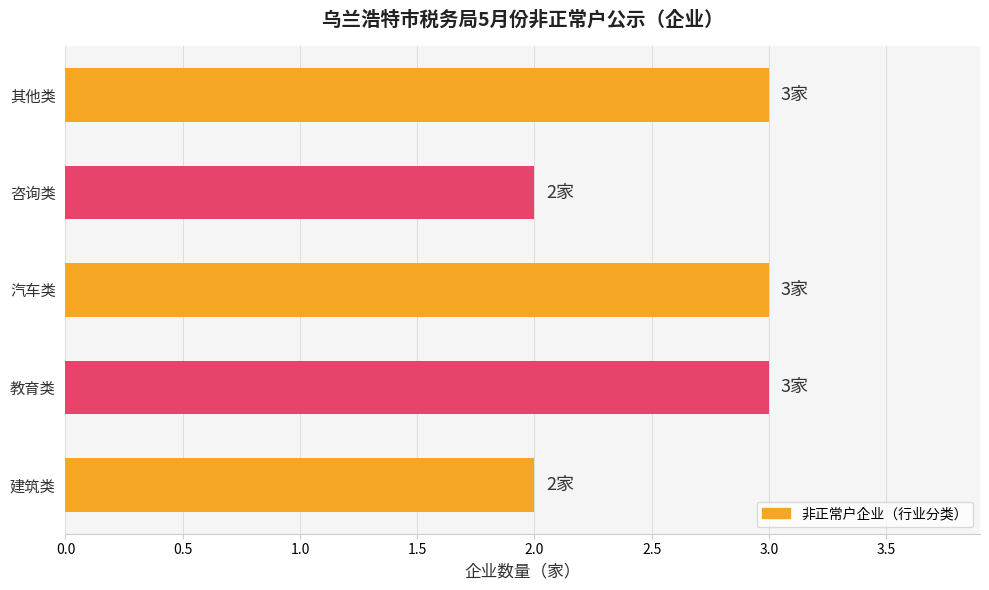

What is the average value?

3